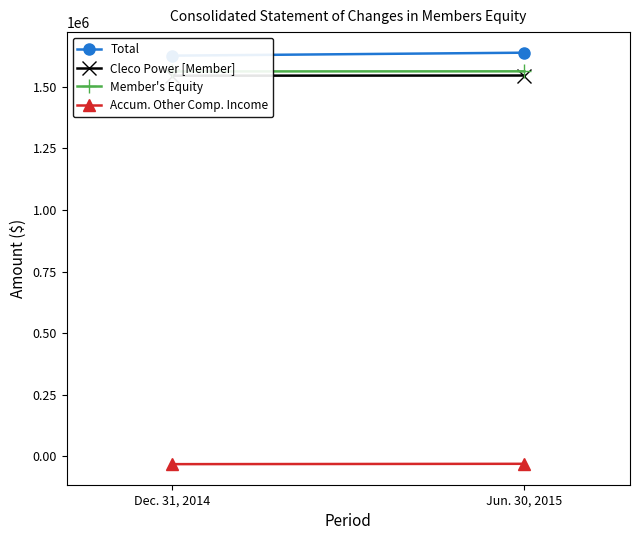

List the labels in order of Accum. Other Comp. Income value, largest first.

Jun. 30, 2015, Dec. 31, 2014